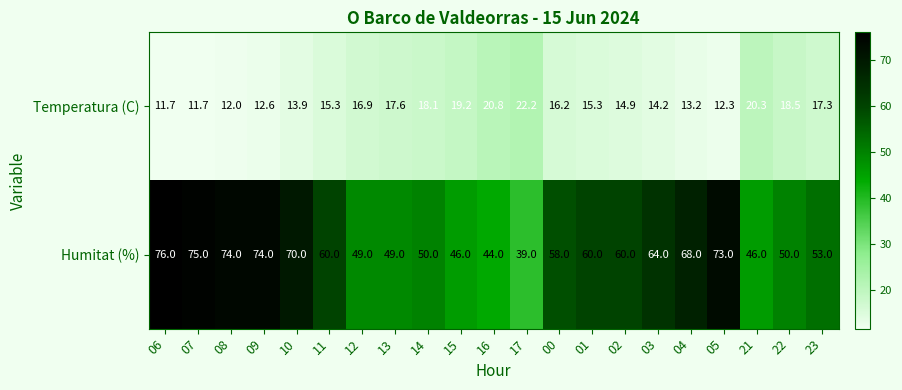

True or false: Temperatura (C) has a value of 22.1 at 01.

False